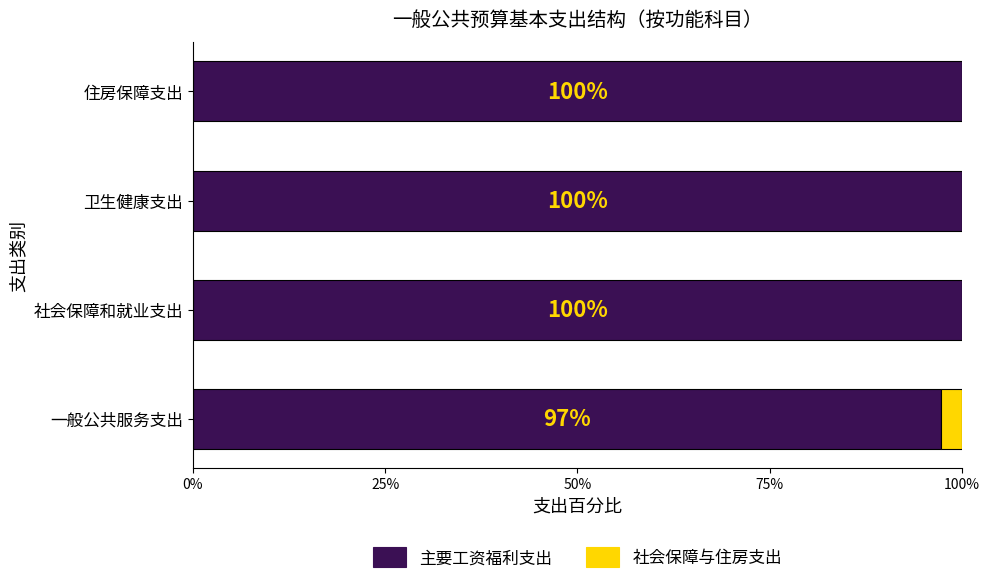

Is it true that 主要工资福利支出 equals 100.0 at 卫生健康支出?

True